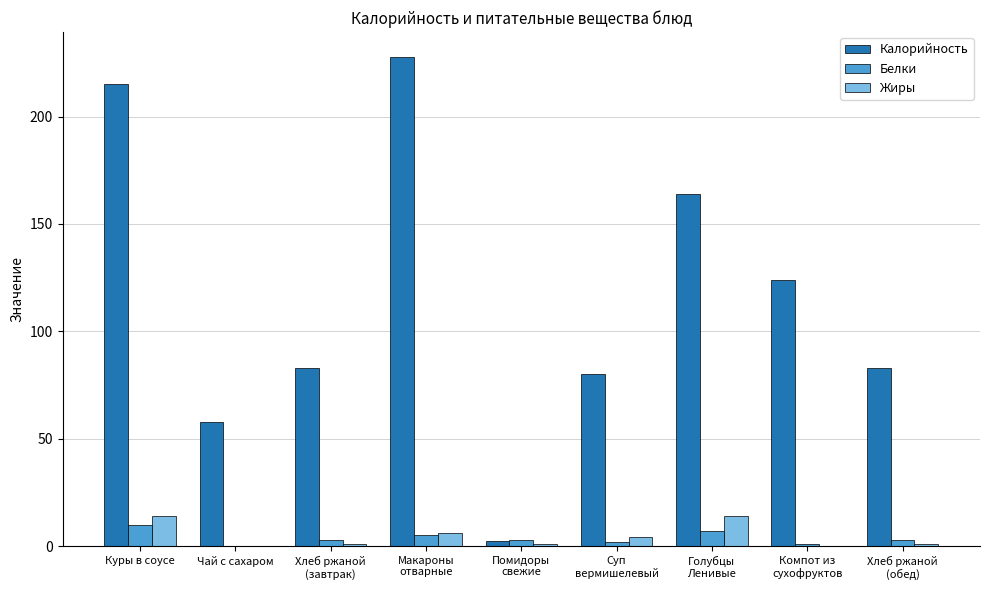

Reading right to left, what are all the values shown in this chart?

Калорийность: 83.0	124.0	164.0	80.0	2.3	228.0	83.0	58.0	215.0
Белки: 3.0	1.0	7.0	2.0	3.0	5.0	3.0	0.0	10.0
Жиры: 1.0	0.0	14.0	4.0	1.0	6.0	1.0	0.0	14.0